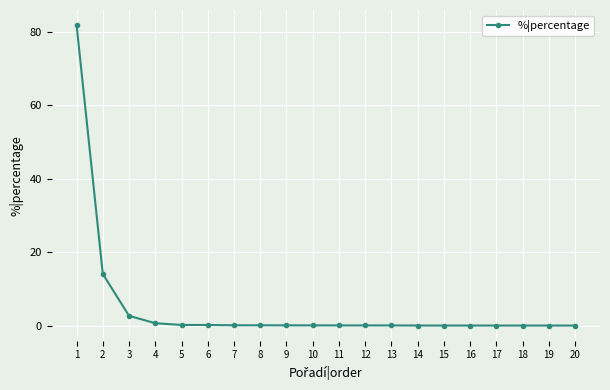

What is the difference between the maximum and minimum values?

81.9